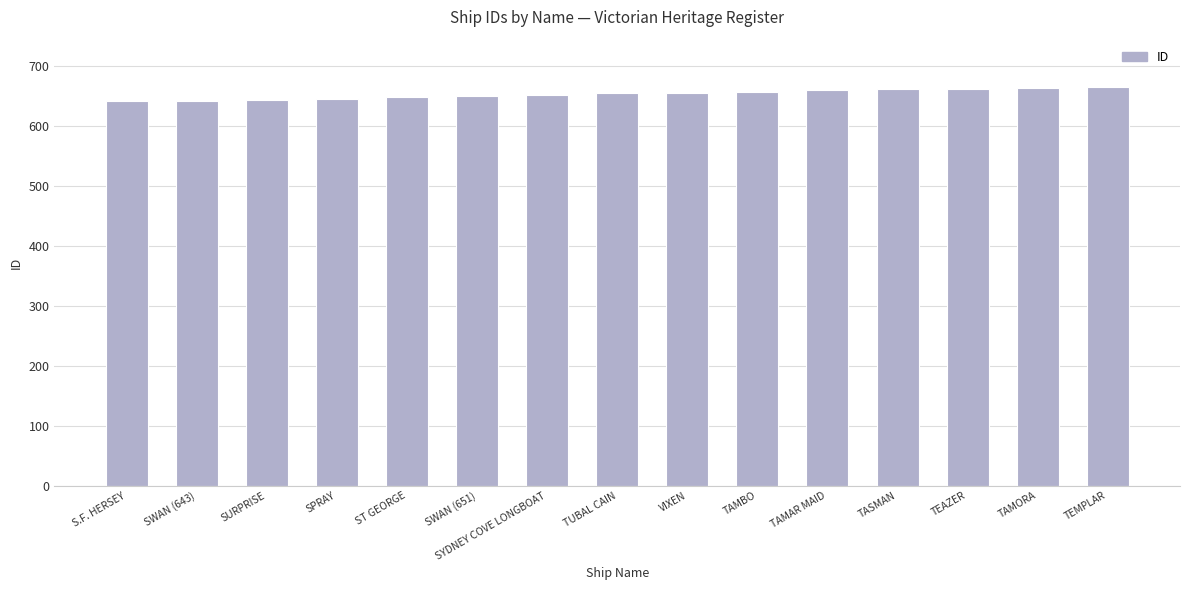

Is it true that the value at TASMAN is 662?

True